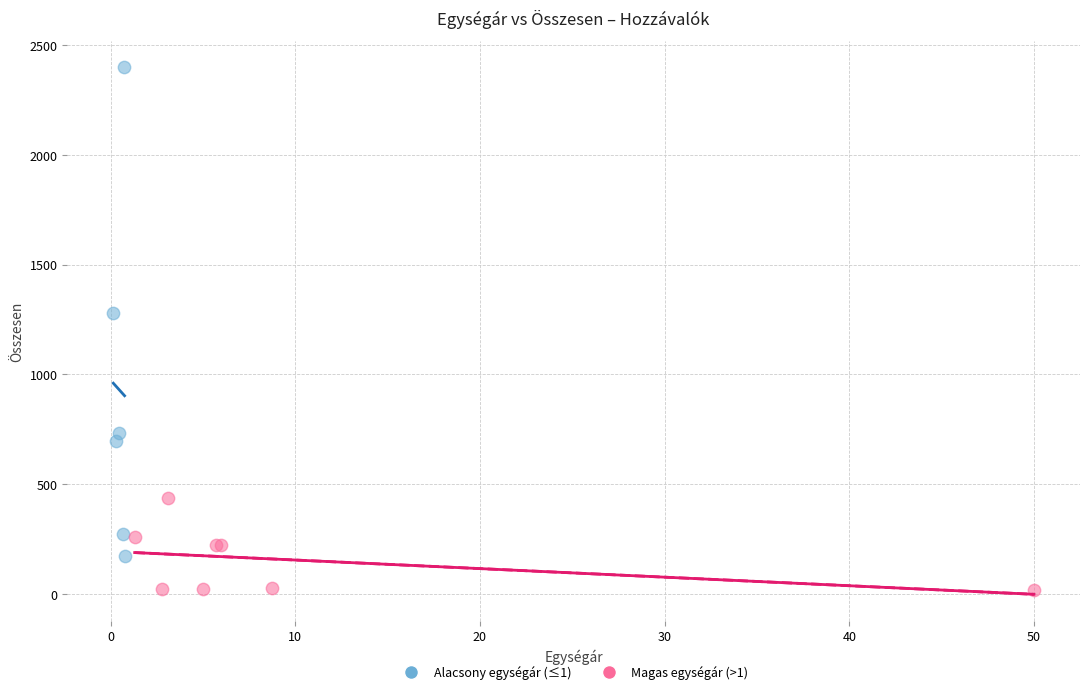

Which series has the largest Y range (max minus min)?

Alacsony egységár (≤1)